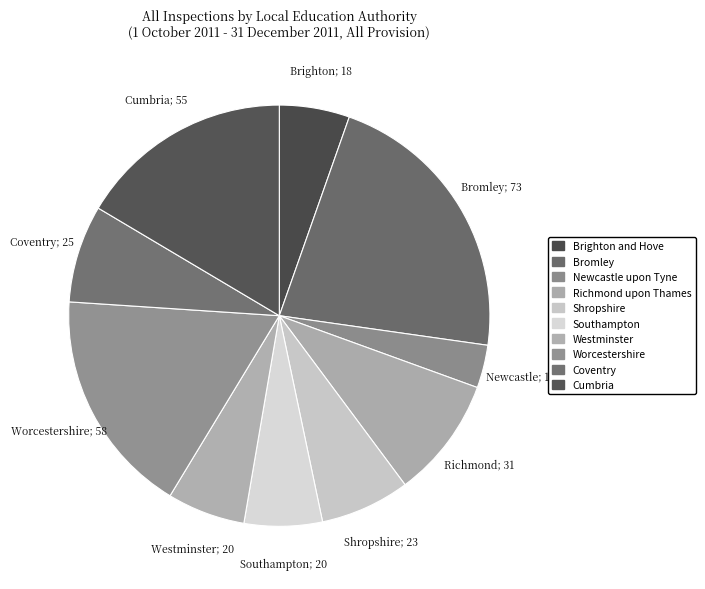

Count the number of slices in the pie.

10